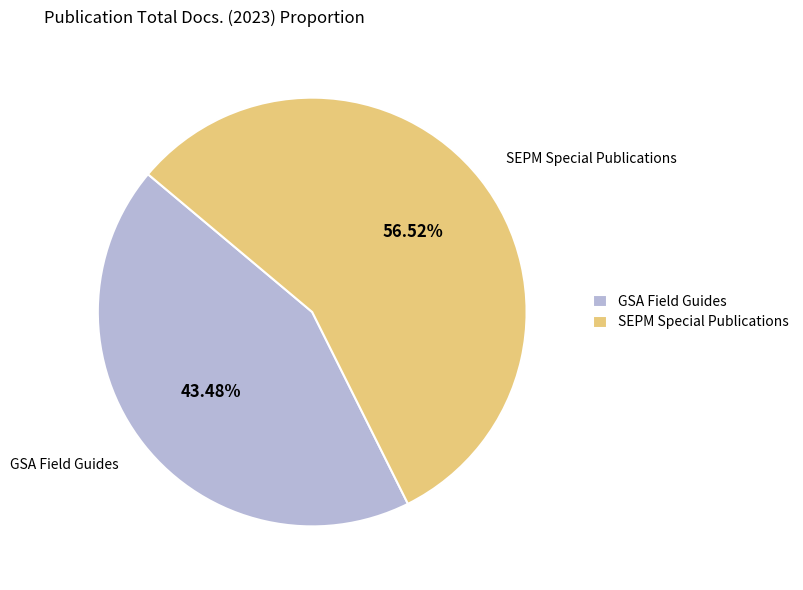

Rank the categories by value from highest to lowest.

SEPM Special Publications, GSA Field Guides